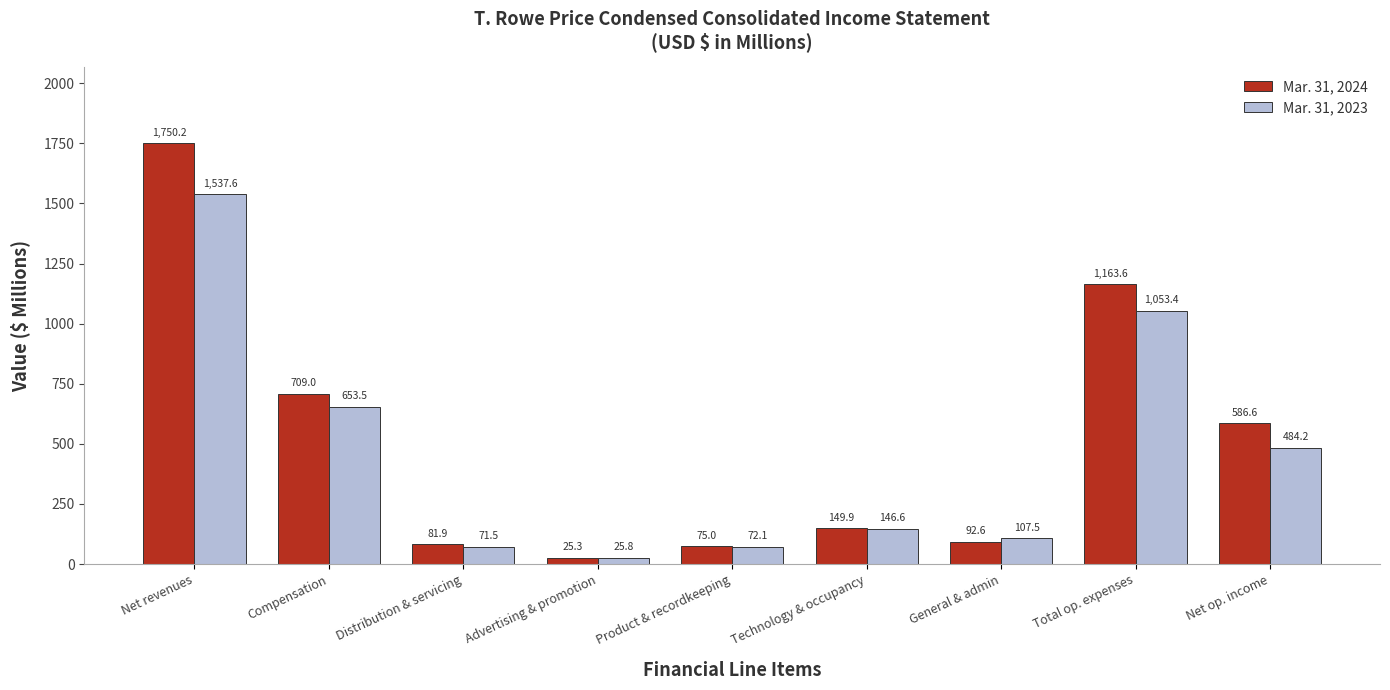

Read the Mar. 31, 2023 value at Advertising & promotion.

25.8